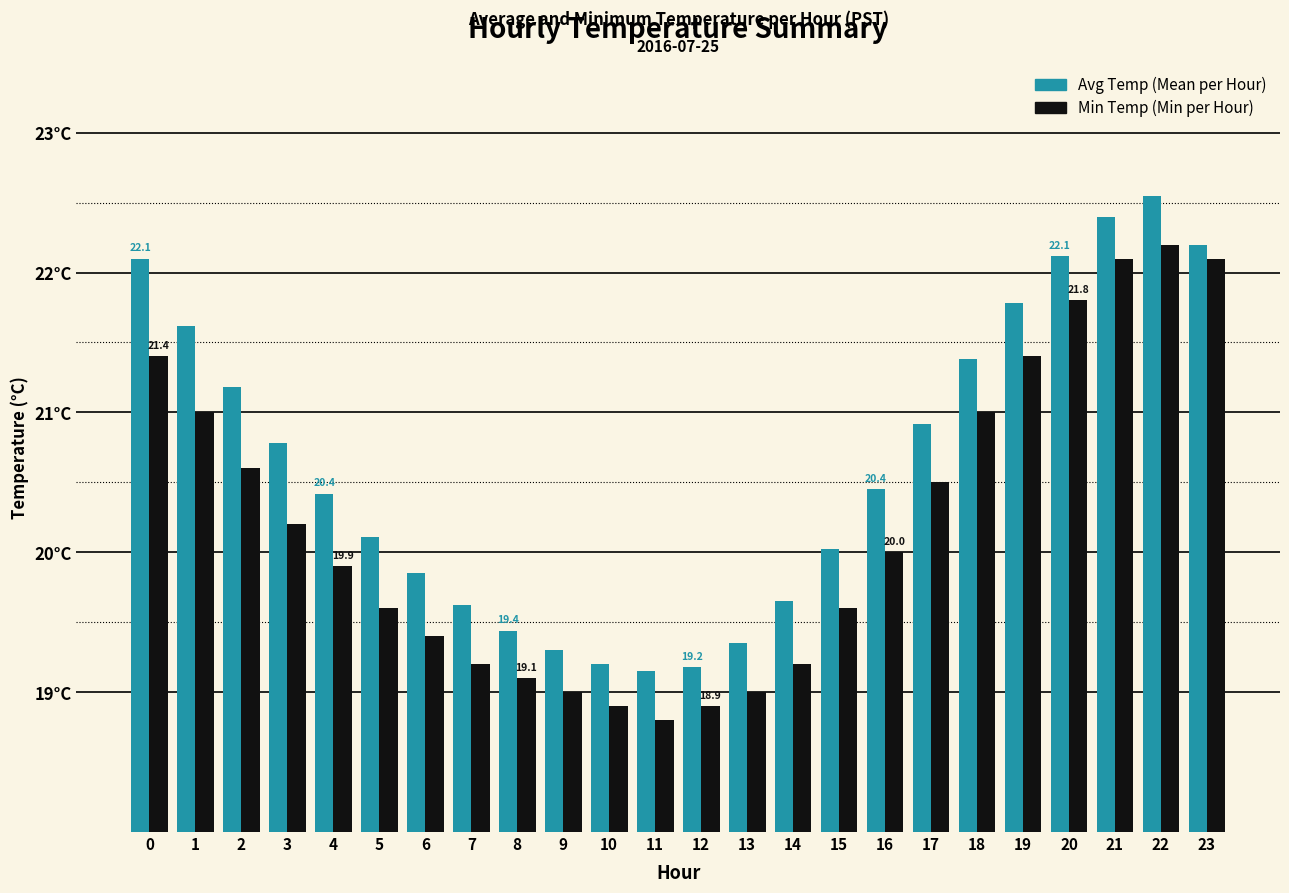

What is the maximum value shown in the chart?

22.6